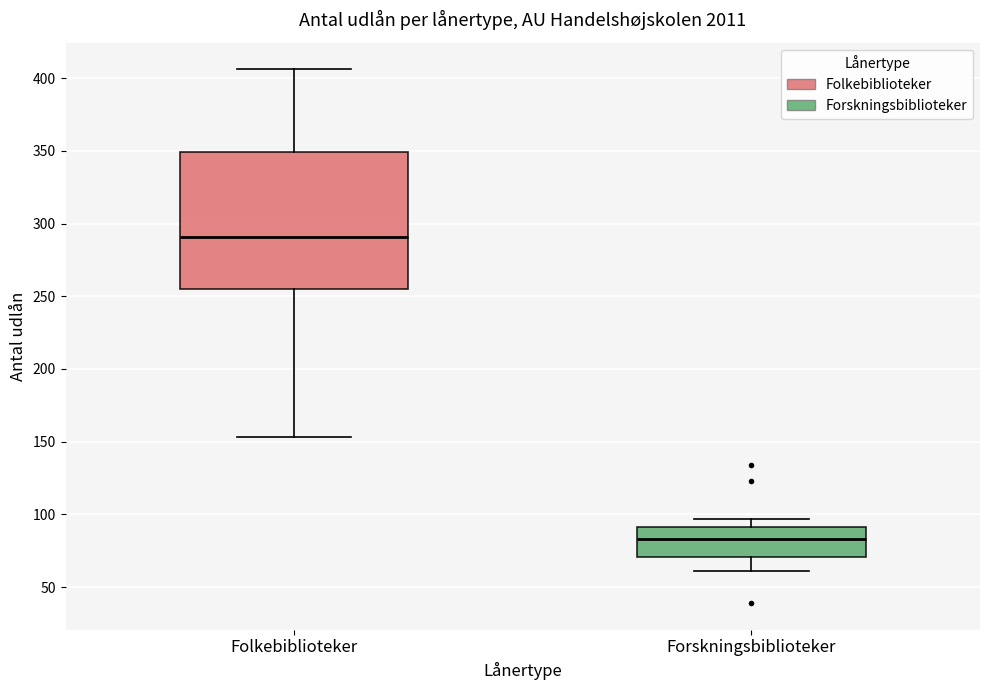

Reading left to right, transcribe this box plot: for each box, give where its median line is, the range the box spans, and where its two whiskers end, as read against the y-axis. The values are not printed on the chart, so give them approximately, as read against the axis.

Folkebiblioteker: median 290, box 255 to 350, whiskers 155 to 405
Forskningsbiblioteker: median 85, box 70 to 90, whiskers 60 to 95